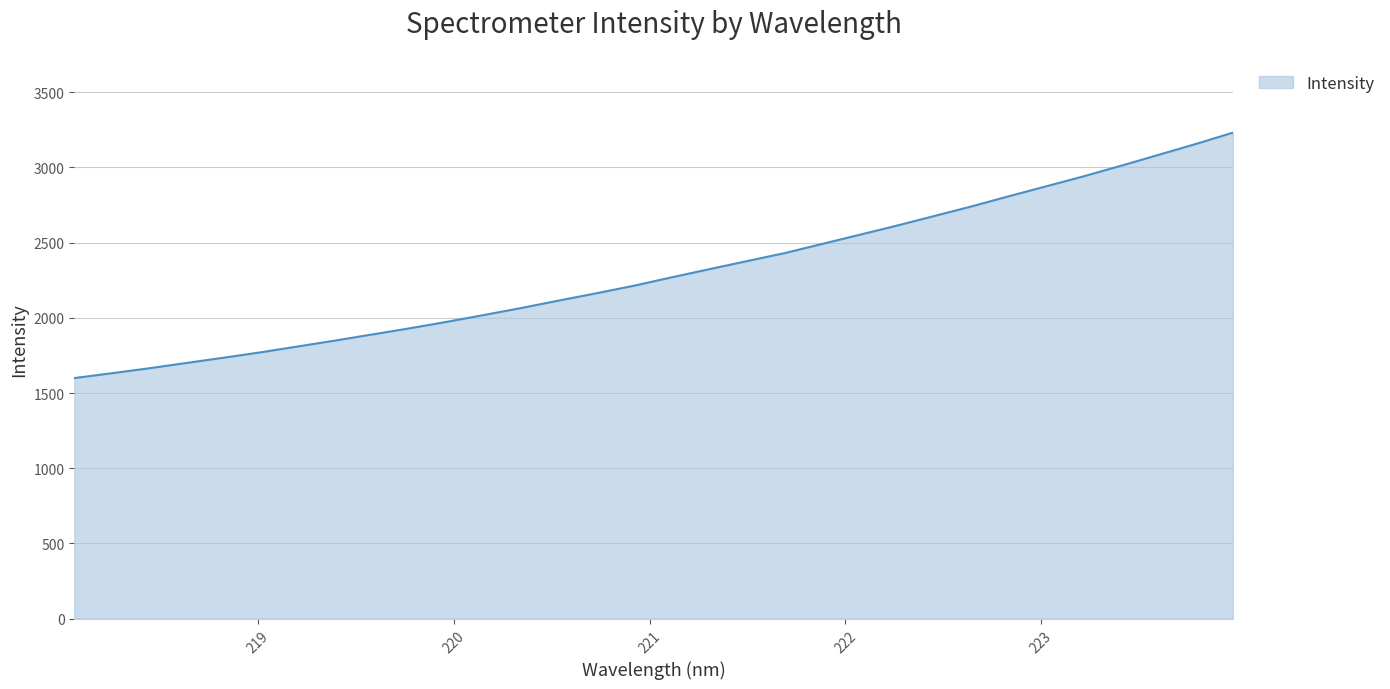

How many lines are shown in the chart?

1